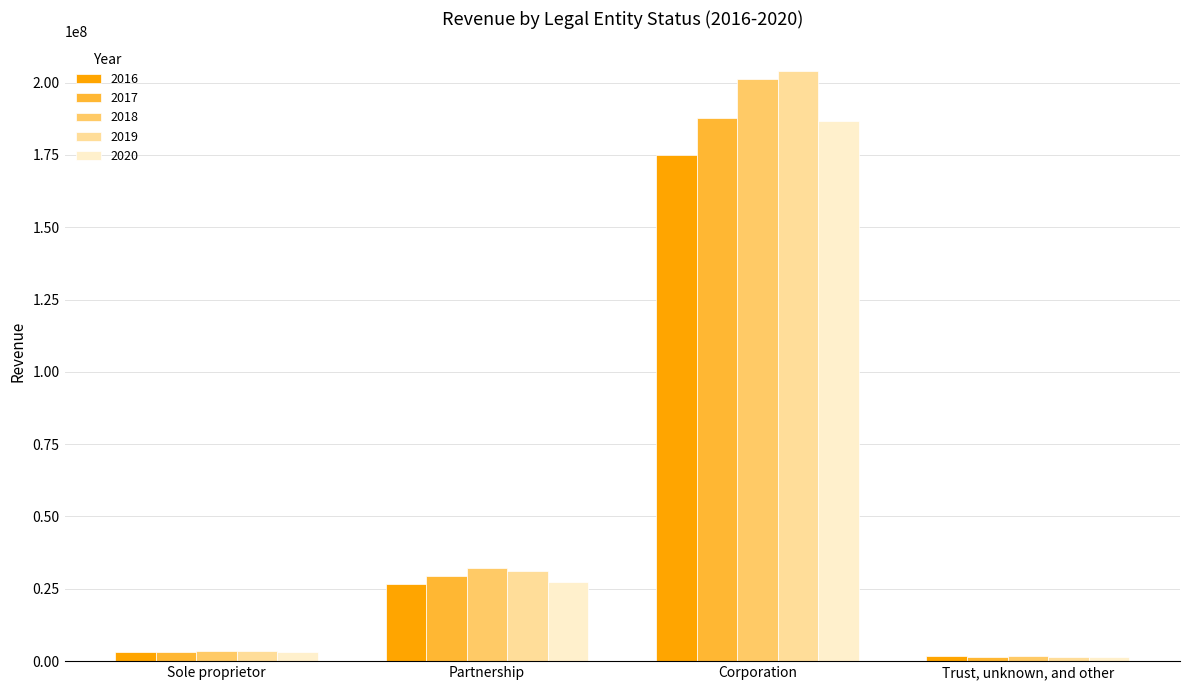

How many data points in 2016 are less than 26768548?

2